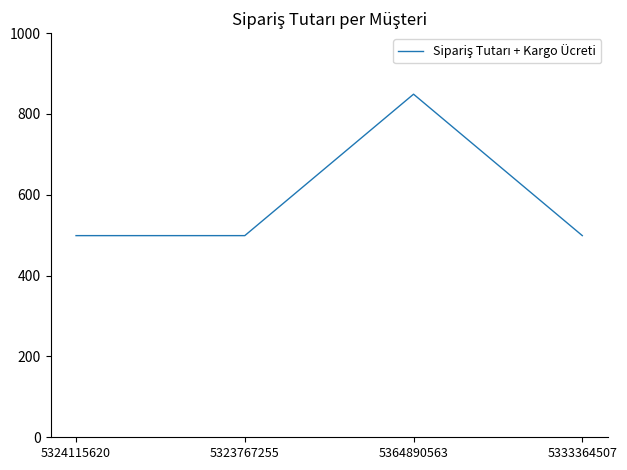

Does the chart have visible grid lines?

No